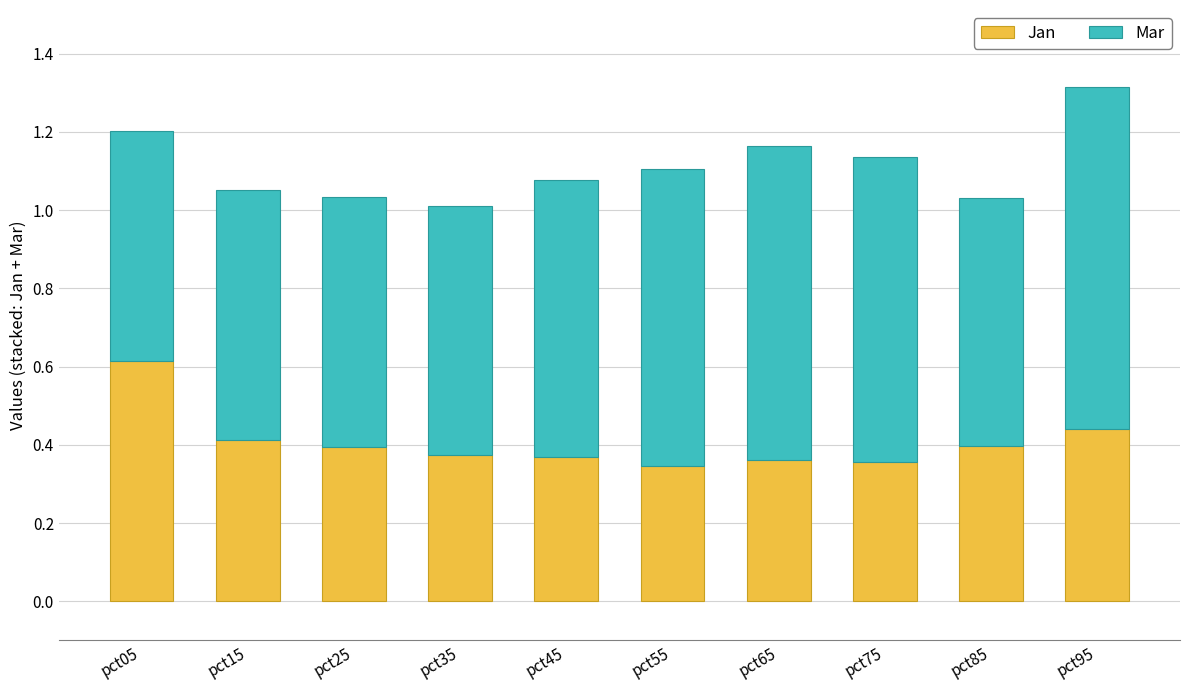

The value of Jan at pct05 is 0.3. True or false?

False